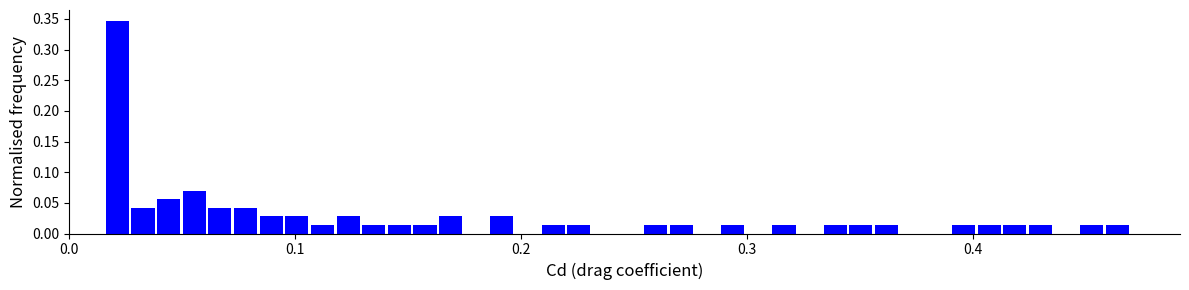

Read against the x-axis, roughly where is the centre of the tallest bar?

0.02